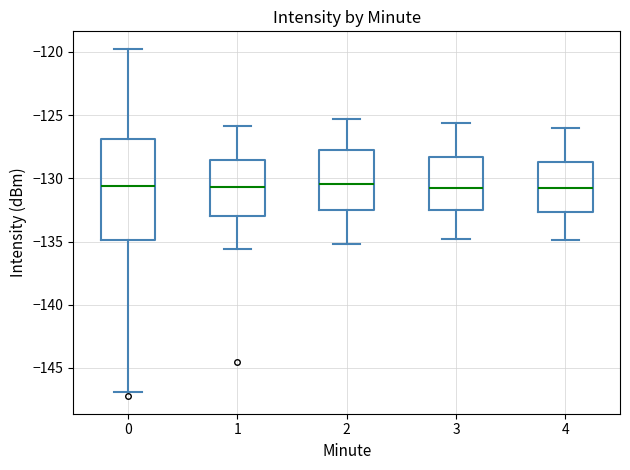

Where does the upper whisker of the box at x = 0 end on the y-axis? The values are not printed on the chart, so give them approximately, as read against the axis.

-119.5